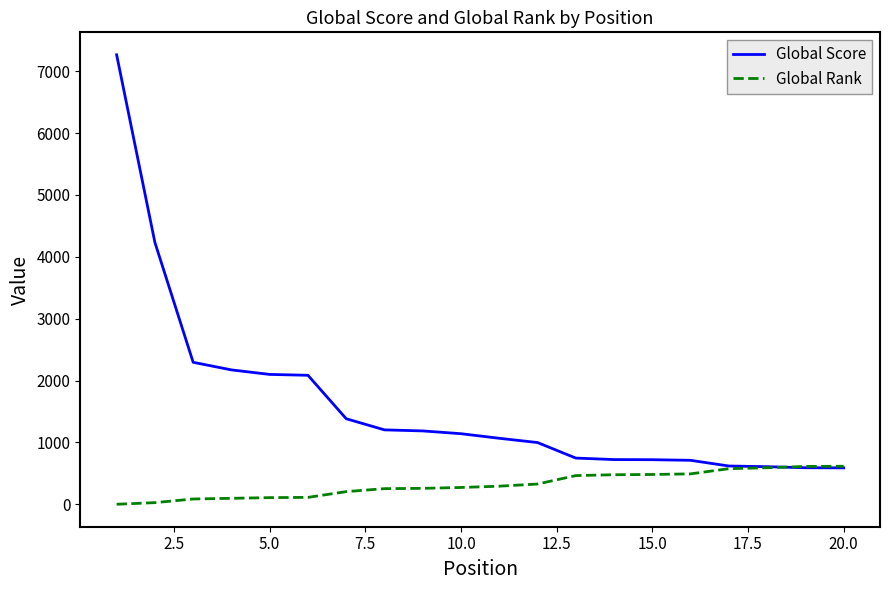

List the series in order of their overall mean, lowest first.

Global Rank, Global Score